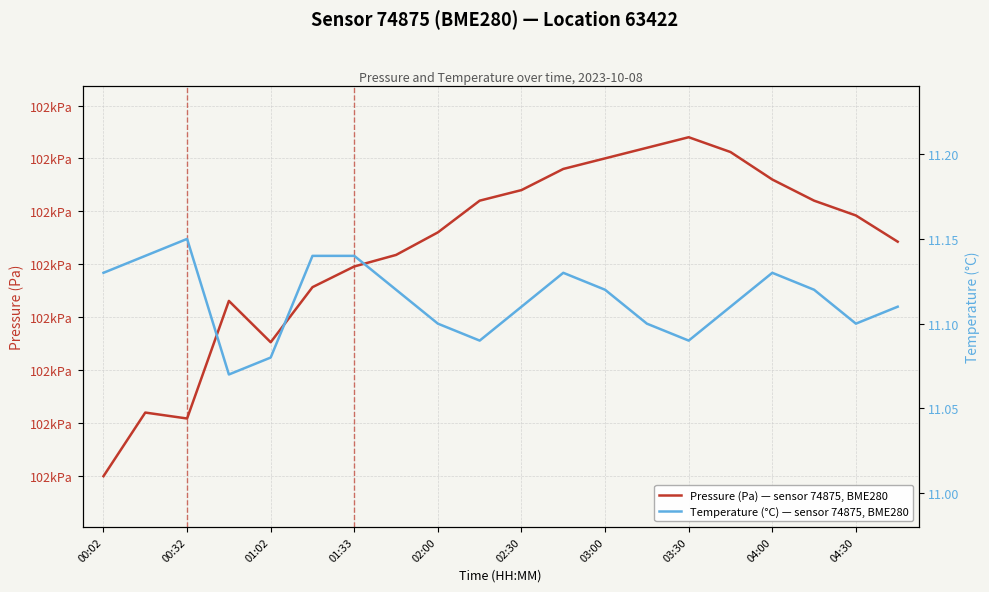

Which has a higher value, 04:00 or 02:00?

04:00